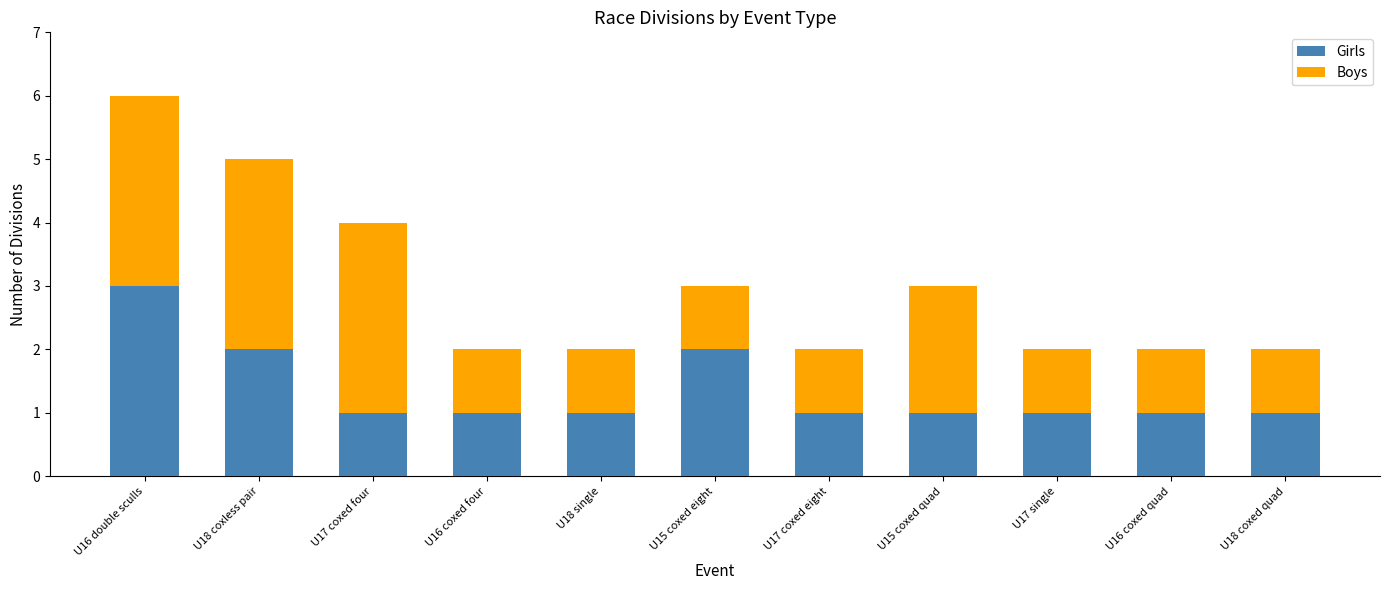

True or false: Girls has a value of 2 at U15 coxed eight.

True